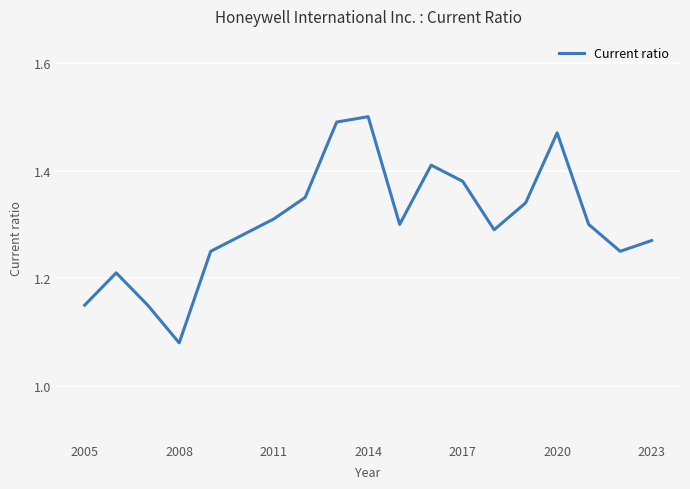

What is the difference between the maximum and minimum values?

0.4